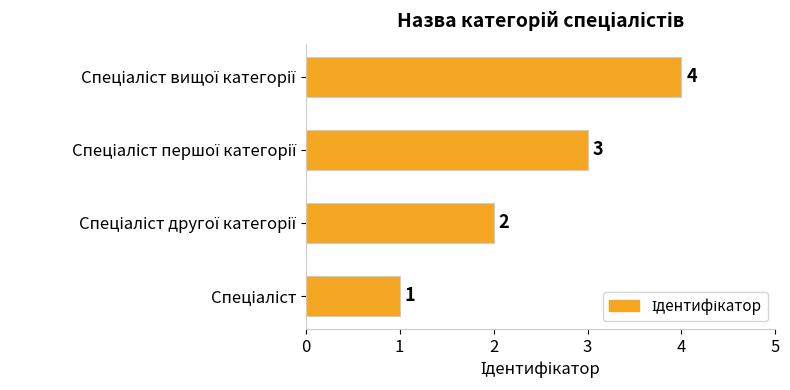

Count the values in the range 2 to 4.

3